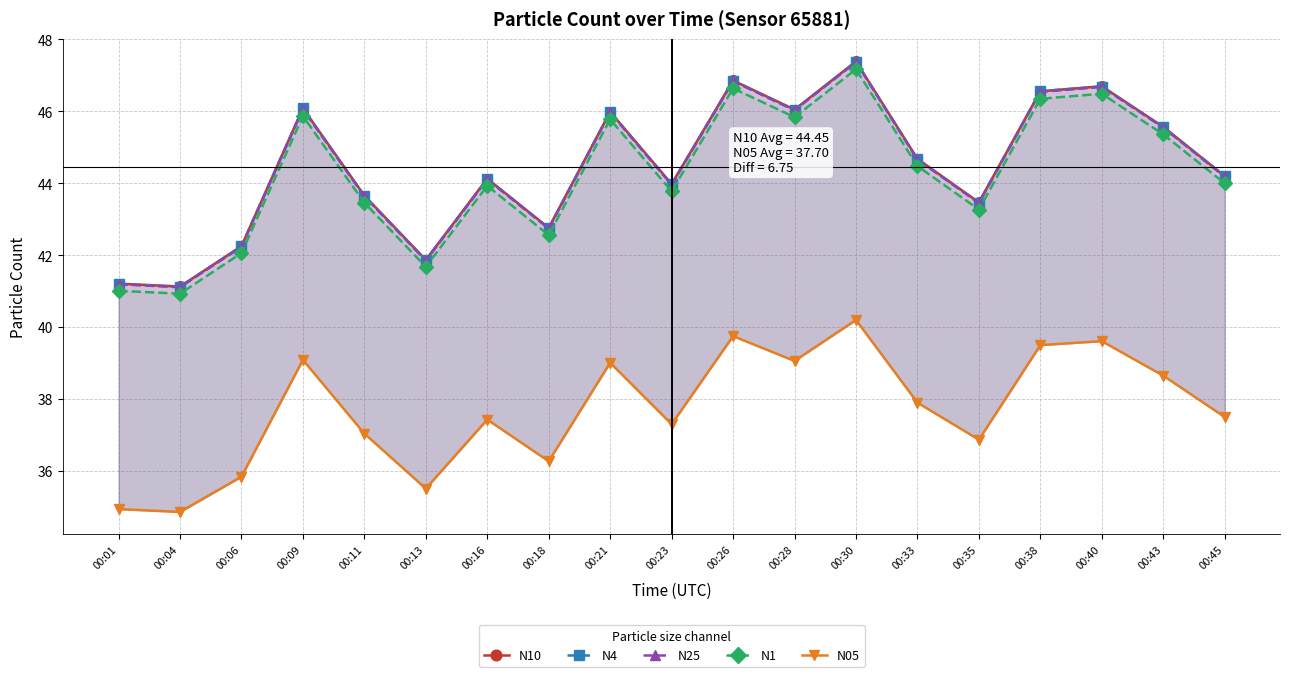

What is the greatest value displayed?

47.4